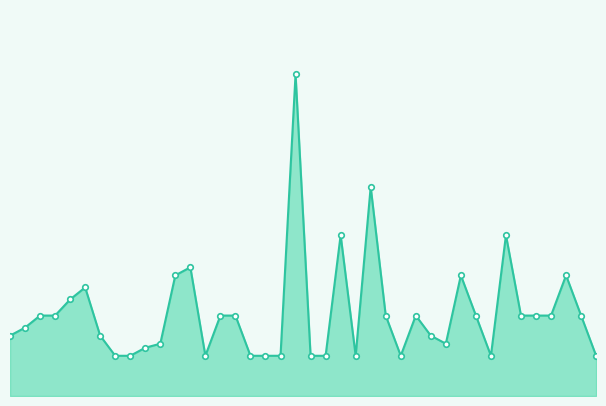

How many lines are shown in the chart?

1